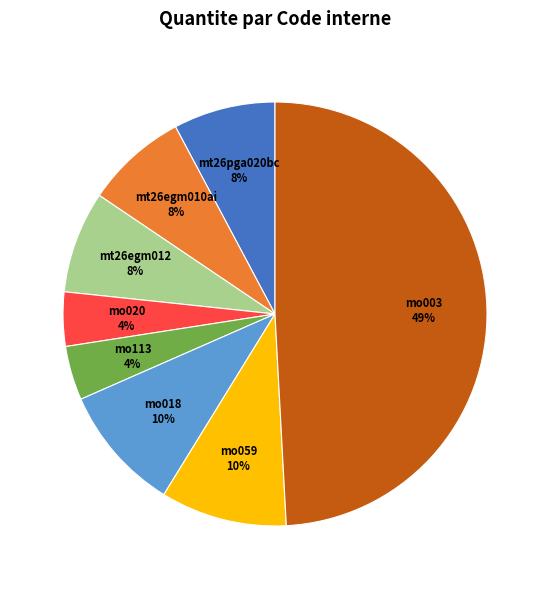

Combined, do mt26egm012 and mo020 account for over 50%?

No